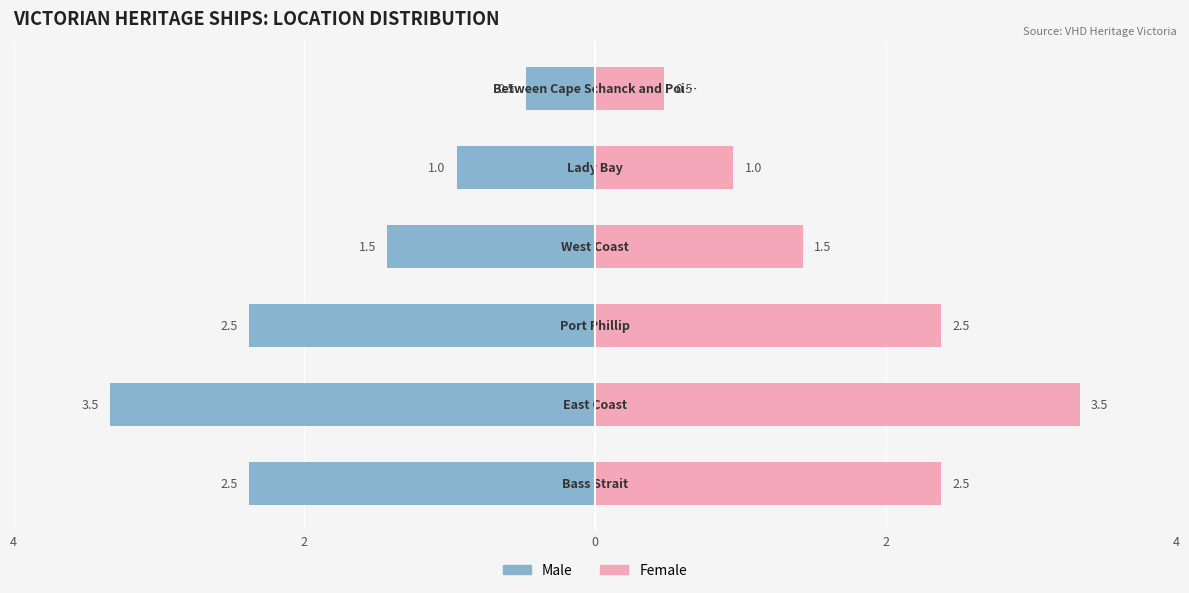

How many bars are there in total?

12